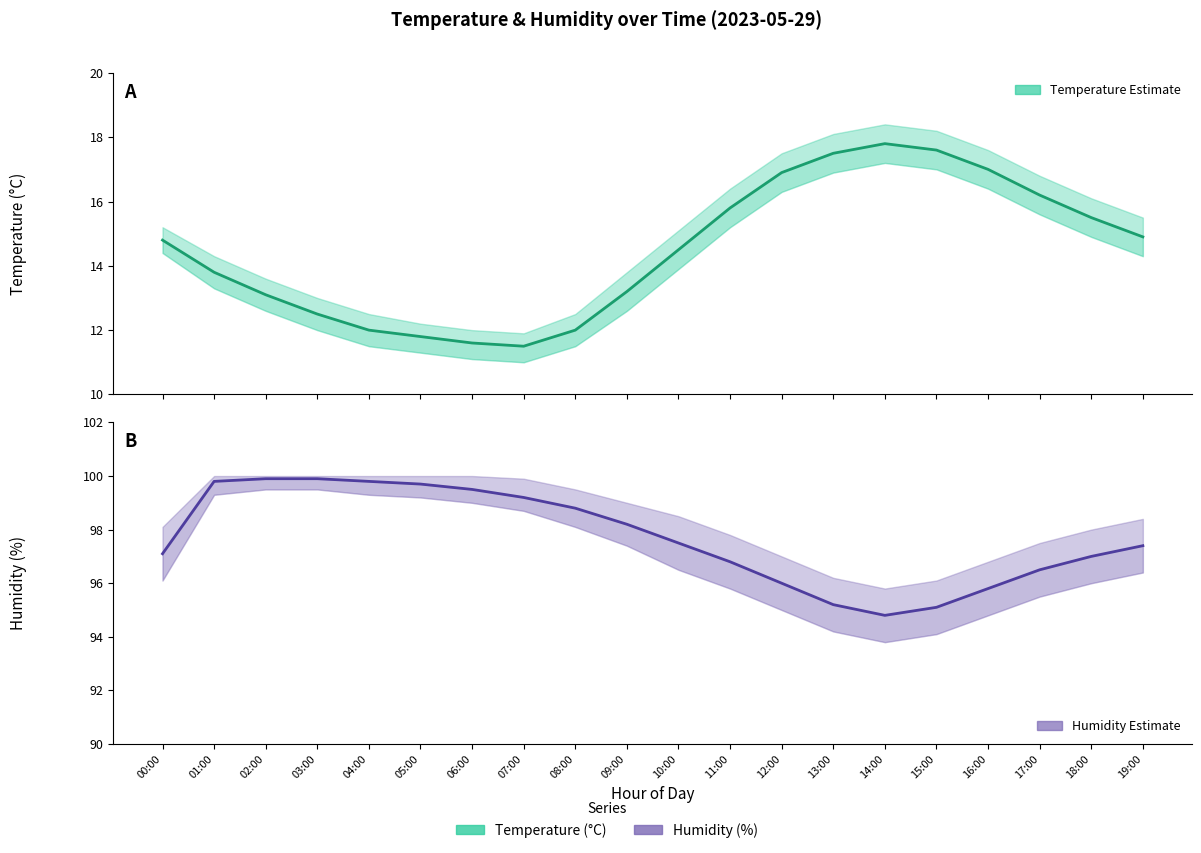

Between 13:00 and 19:00, which is larger?

13:00